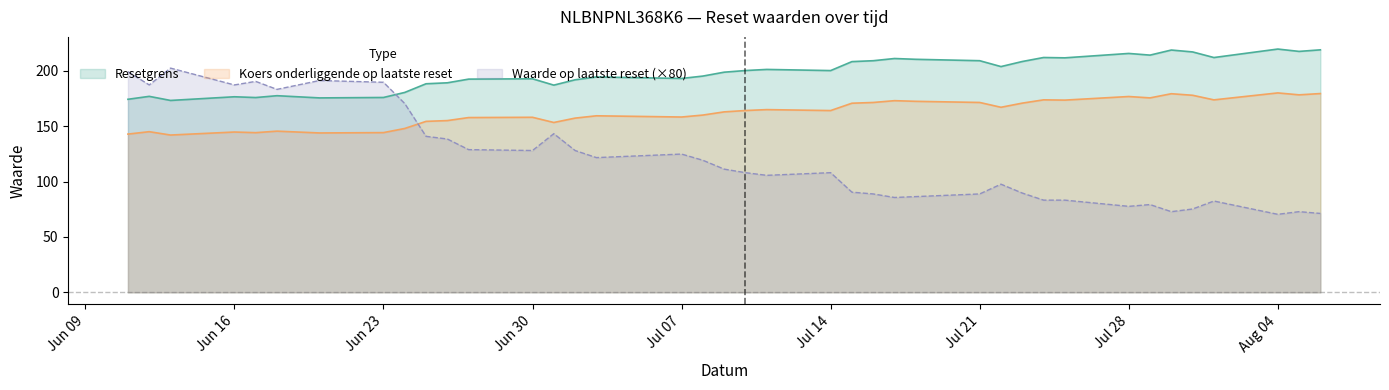

The value of Koers onderliggende op laatste reset at 2025-07-28 is 176.8. True or false?

True